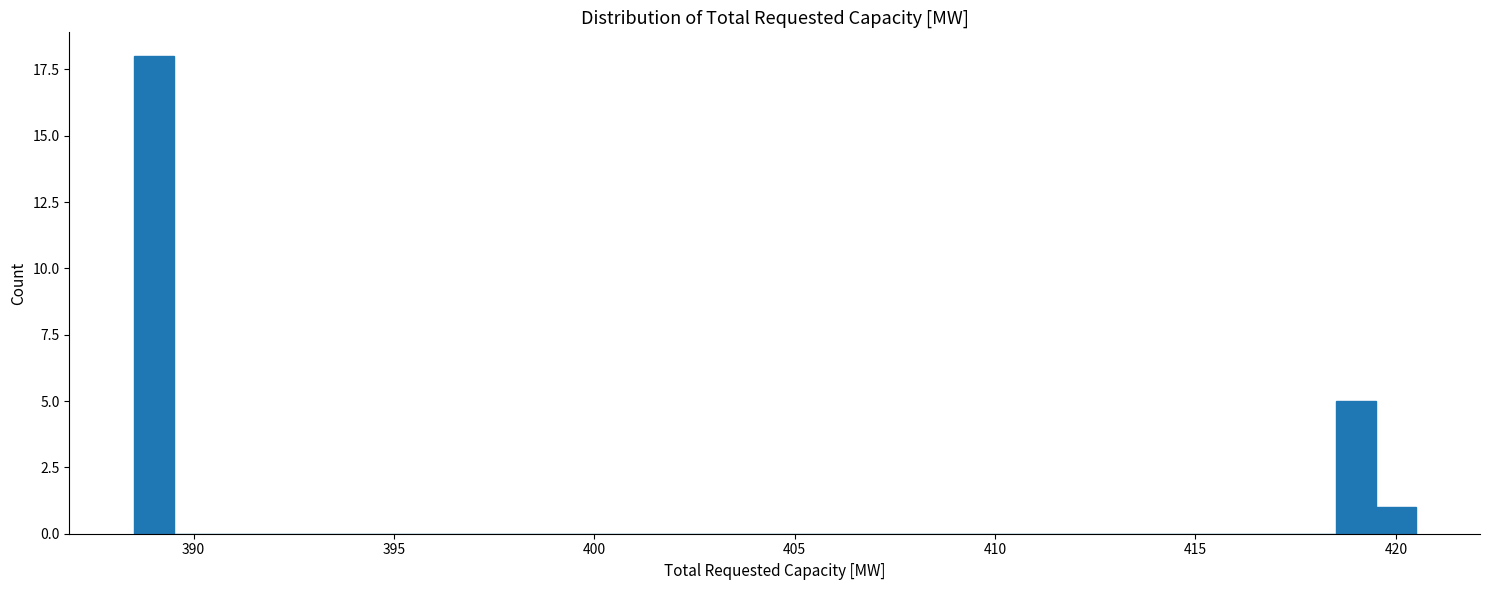

Around what value on the x-axis is the tallest bar? Give the approximate position of its centre, as read against the axis.

389.0